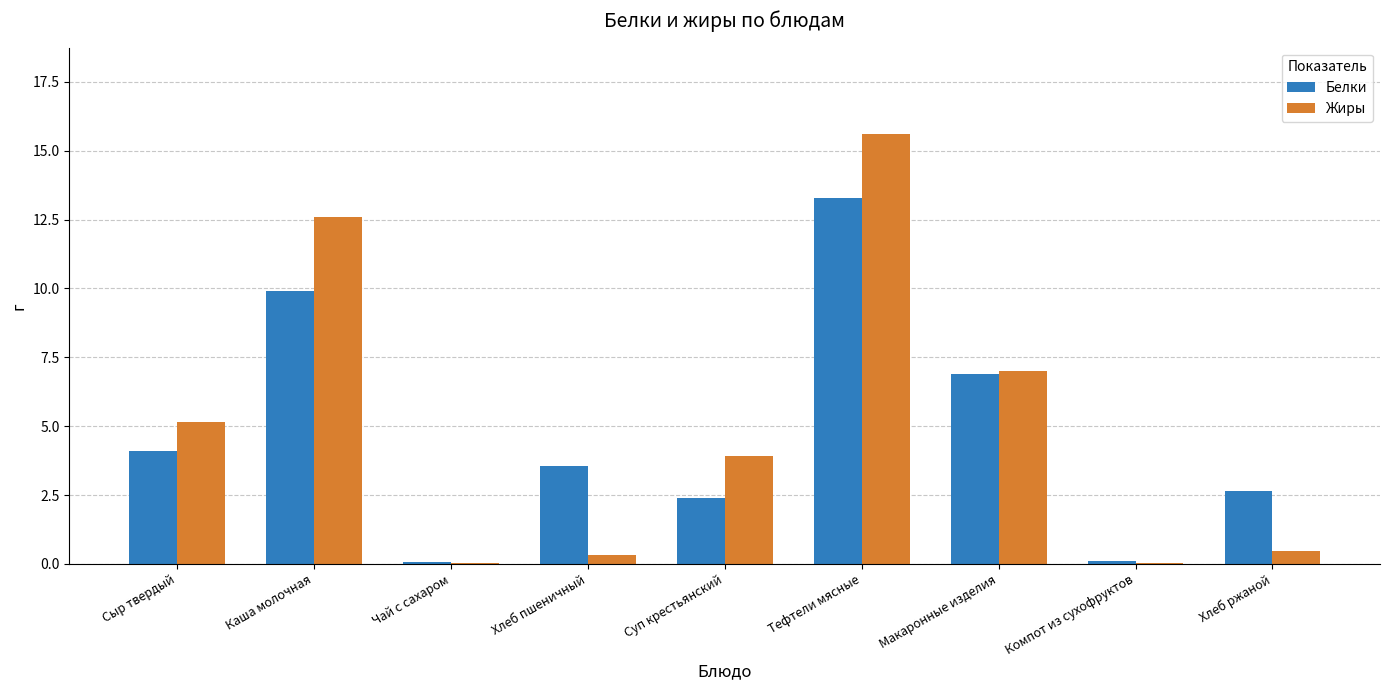

Where does the Белки series first go above 3?

Сыр твердый